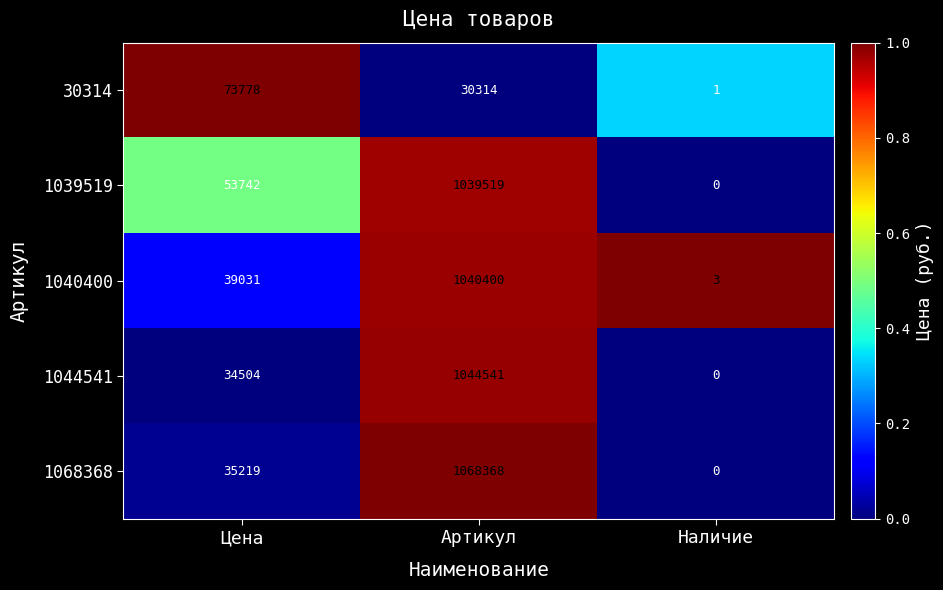

Reading left to right, transcribe all the data shown in this chart.

30314: 73778	30314	1
1039519: 53742	1039519	0
1040400: 39031	1040400	3
1044541: 34504	1044541	0
1068368: 35219	1068368	0